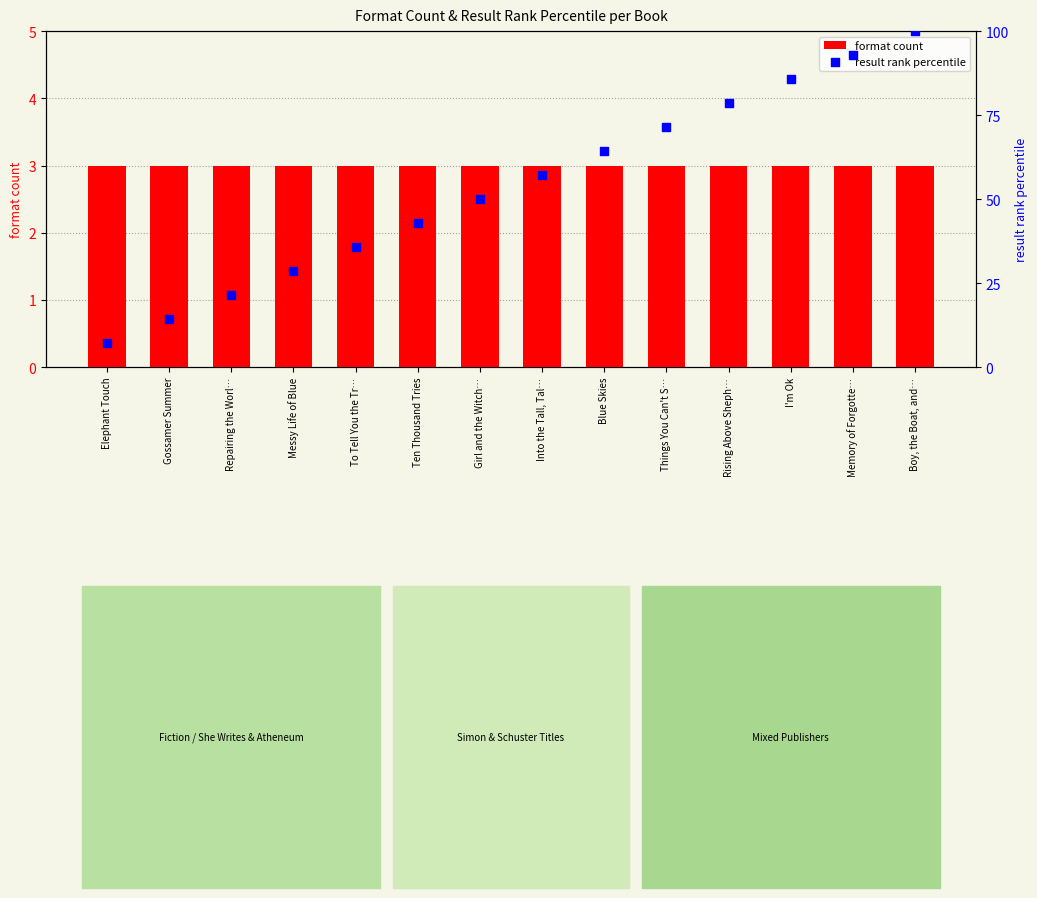

What are all the series names shown in the legend?

format count, result rank percentile